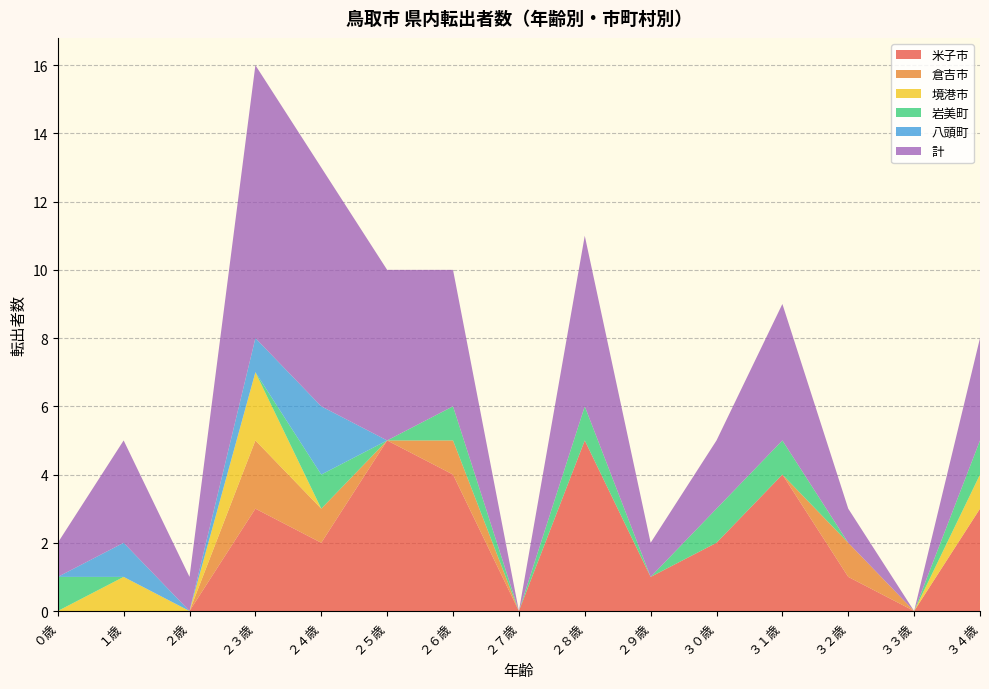

Reading right to left, list all the values displayed in this chart.

米子市: ３４歳=3	３３歳=0	３２歳=1	３１歳=4	３０歳=2	２９歳=1	２８歳=5	２７歳=0	２６歳=4	２５歳=5	２４歳=2	２３歳=3	２歳=0	１歳=0	０歳=0
倉吉市: ３４歳=0	３３歳=0	３２歳=1	３１歳=0	３０歳=0	２９歳=0	２８歳=0	２７歳=0	２６歳=1	２５歳=0	２４歳=1	２３歳=2	２歳=0	１歳=0	０歳=0
境港市: ３４歳=1	３３歳=0	３２歳=0	３１歳=0	３０歳=0	２９歳=0	２８歳=0	２７歳=0	２６歳=0	２５歳=0	２４歳=0	２３歳=2	２歳=0	１歳=1	０歳=0
岩美町: ３４歳=1	３３歳=0	３２歳=0	３１歳=1	３０歳=1	２９歳=0	２８歳=1	２７歳=0	２６歳=1	２５歳=0	２４歳=1	２３歳=0	２歳=0	１歳=0	０歳=1
八頭町: ３４歳=0	３３歳=0	３２歳=0	３１歳=0	３０歳=0	２９歳=0	２８歳=0	２７歳=0	２６歳=0	２５歳=0	２４歳=2	２３歳=1	２歳=0	１歳=1	０歳=0
計: ３４歳=3	３３歳=0	３２歳=1	３１歳=4	３０歳=2	２９歳=1	２８歳=5	２７歳=0	２６歳=4	２５歳=5	２４歳=7	２３歳=8	２歳=1	１歳=3	０歳=1